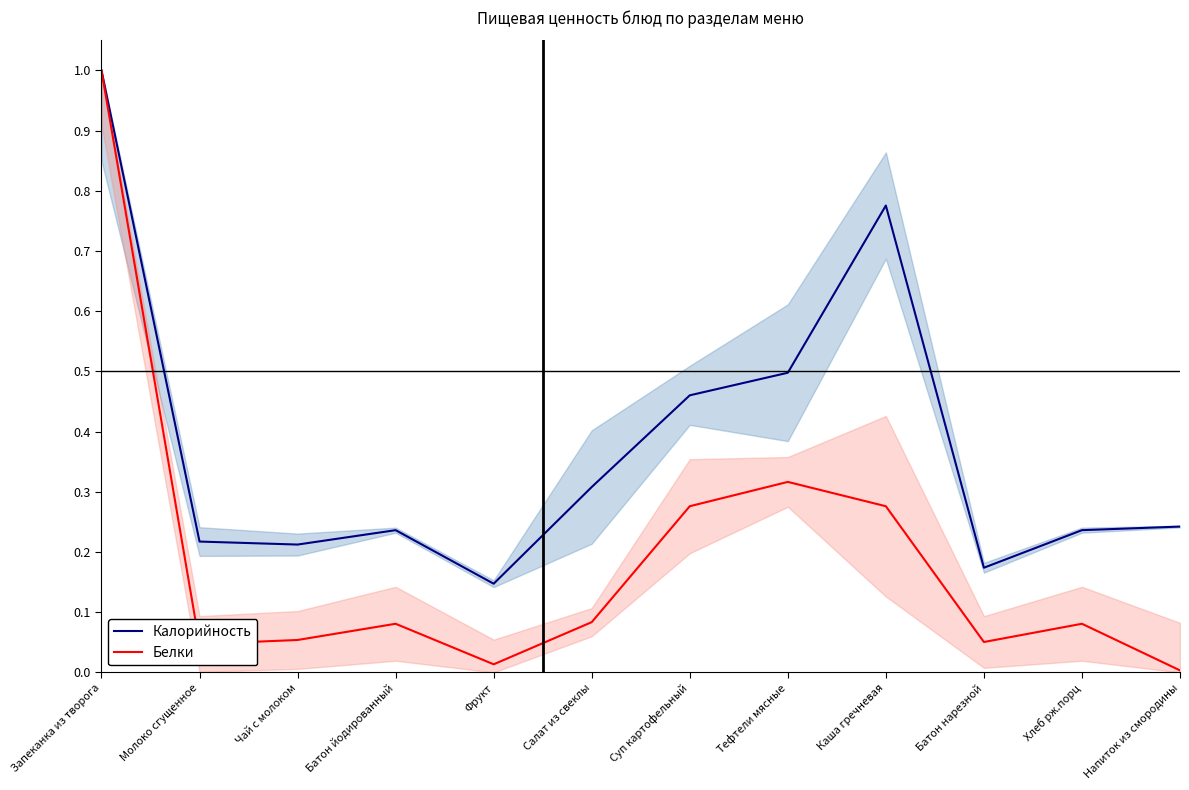

Which category has the highest value in the Калорийность series?

Запеканка из творога